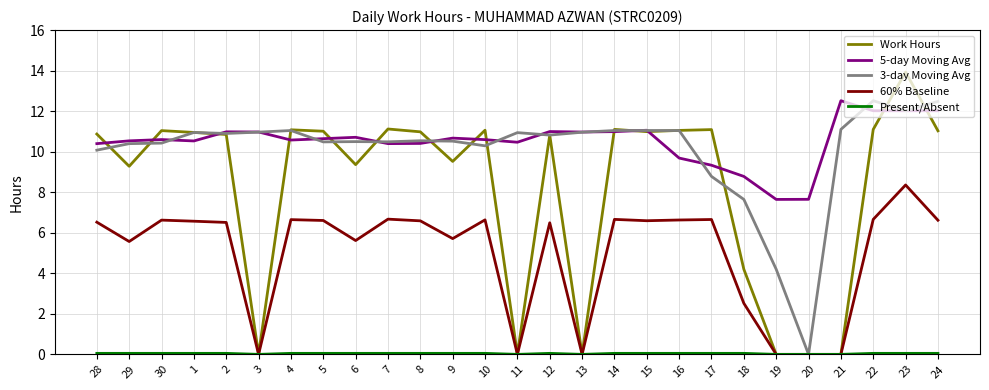

The value of 60% Baseline at 28 is 11.7. True or false?

False